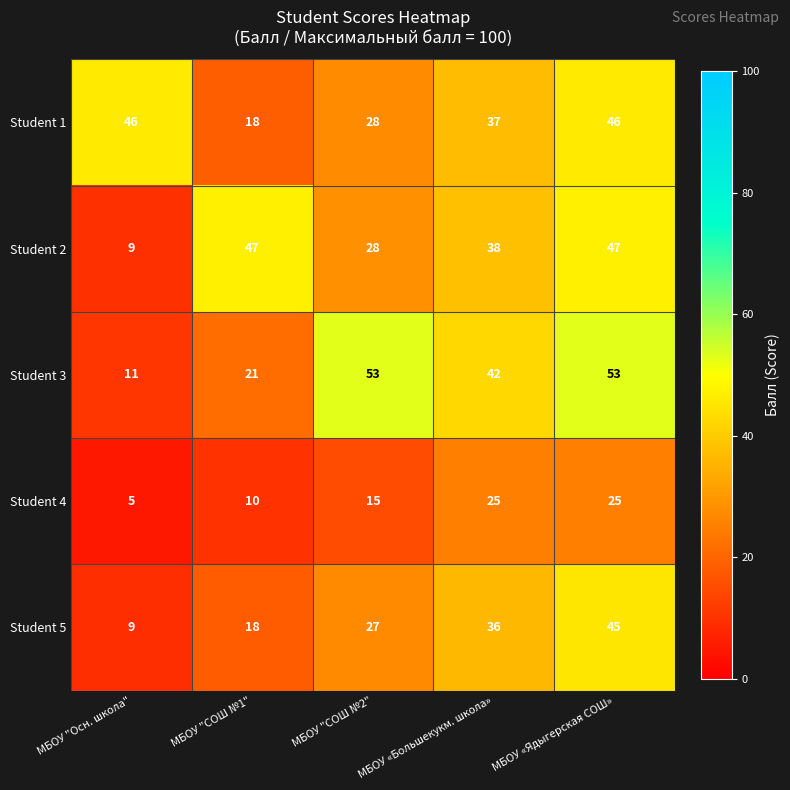

At which label does Student 2 first exceed 38?

МБОУ "СОШ №1"